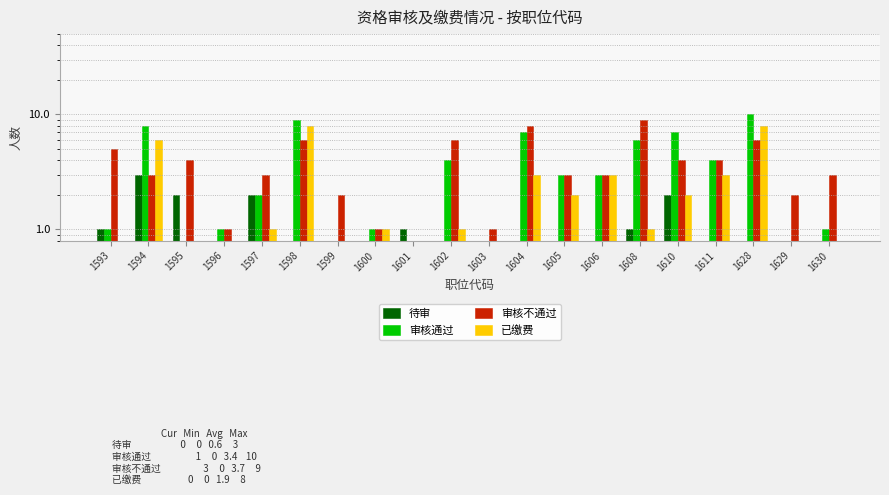

What is the spread (max minus min) of values at 1610?

5